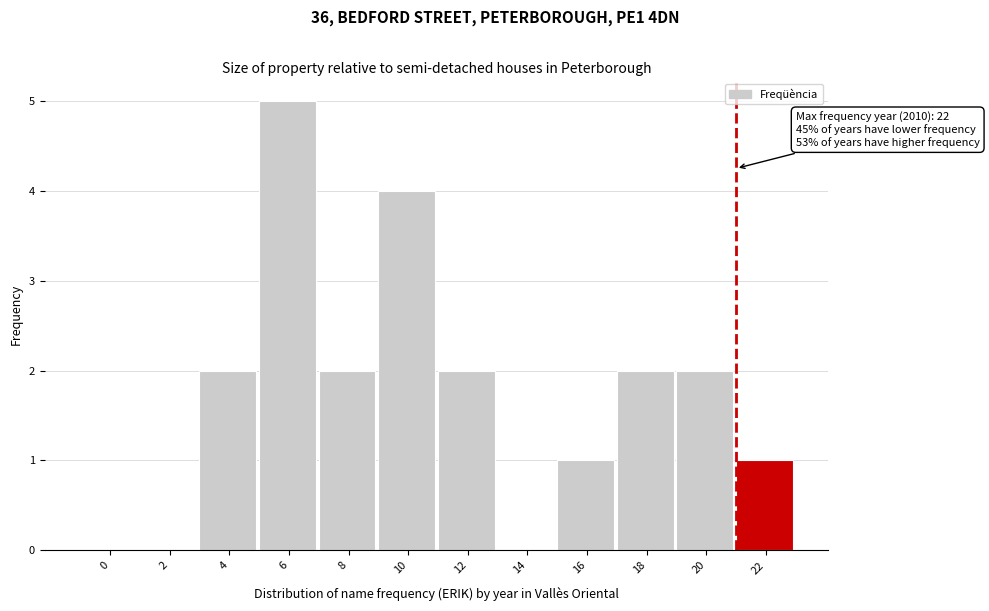

Reading left to right, extract all data points from this chart.

0=0	2=0	4=2	6=5	8=2	10=4	12=2	14=0	16=1	18=2	20=2	22=1